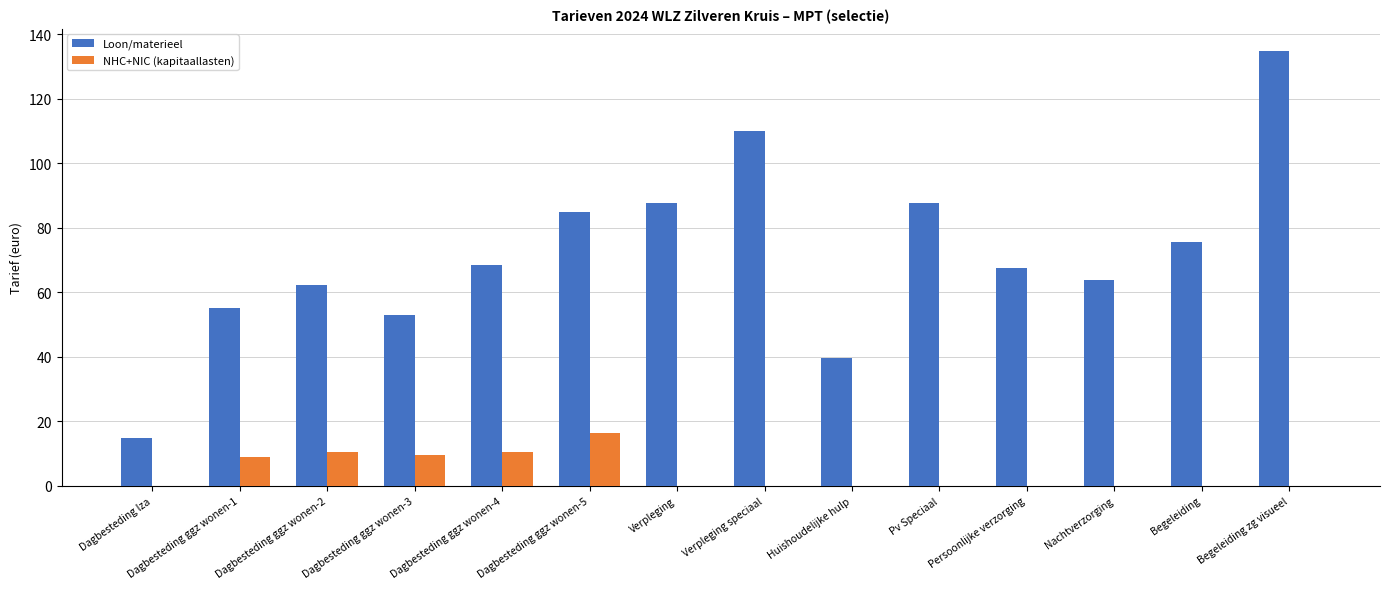

What is the total value across all series at Dagbesteding ggz wonen-2?

72.8